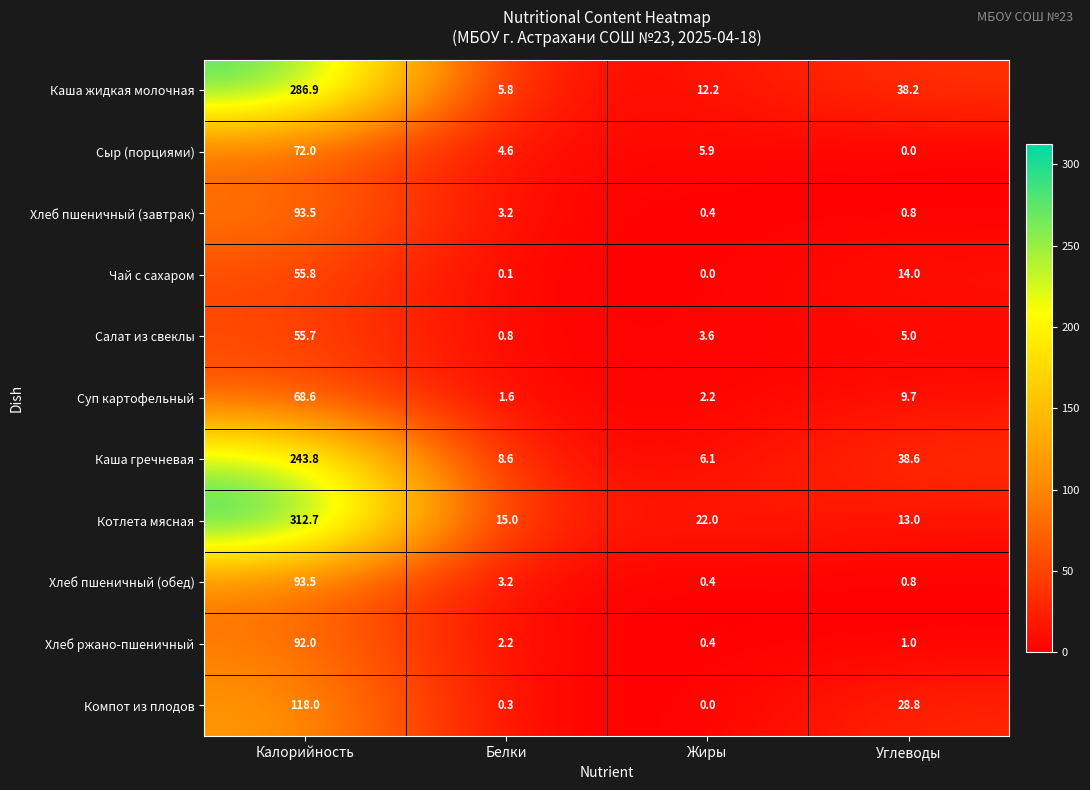

At which category is the sum across all series the highest?

Калорийность